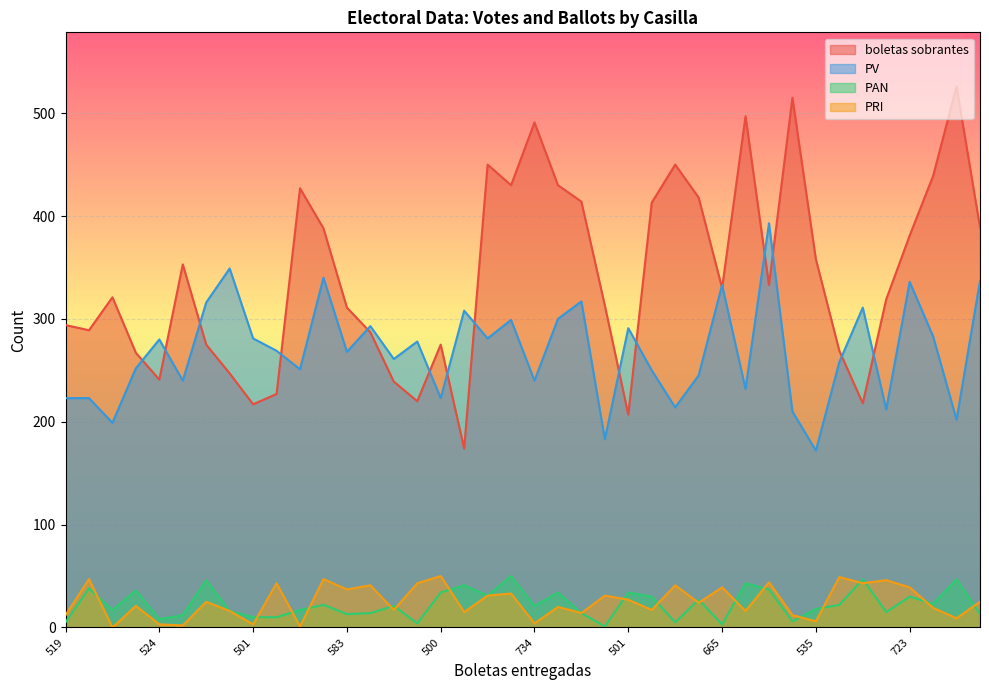

Count the number of categories in the chart.

40